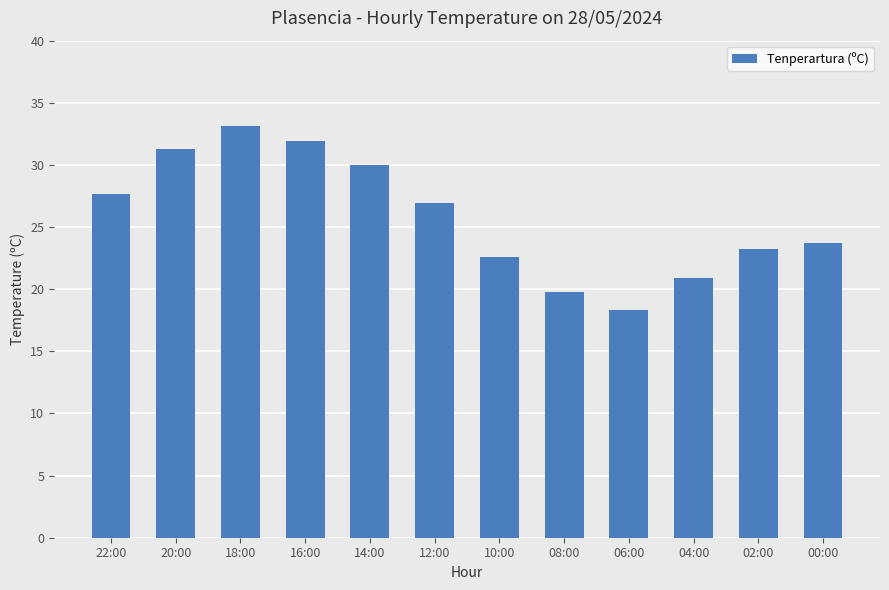

True or false: the data shows 7.0 at 06:00.

False